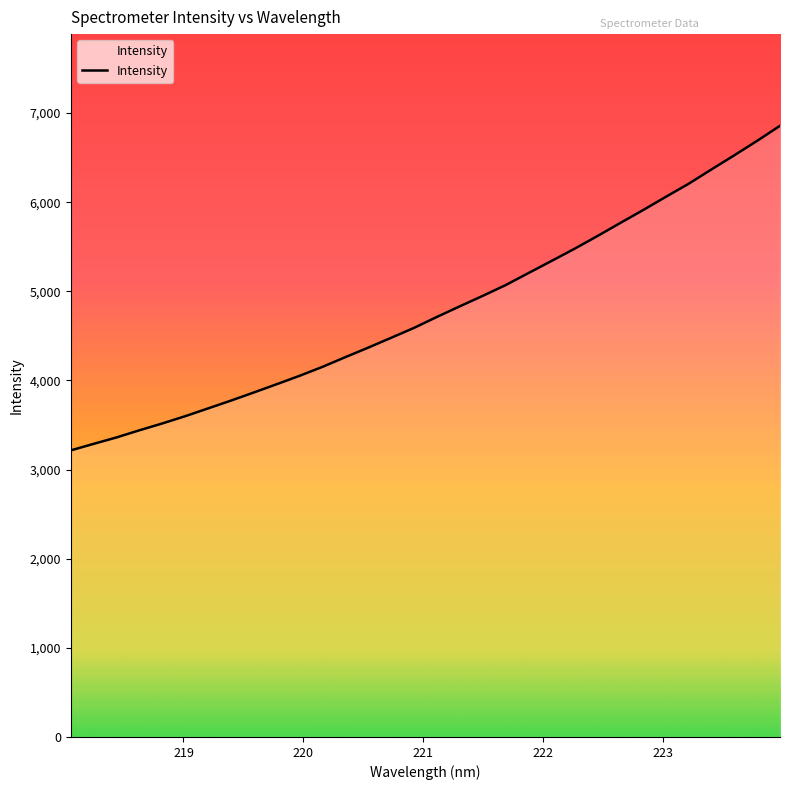

What is the greatest value displayed?

6857.1